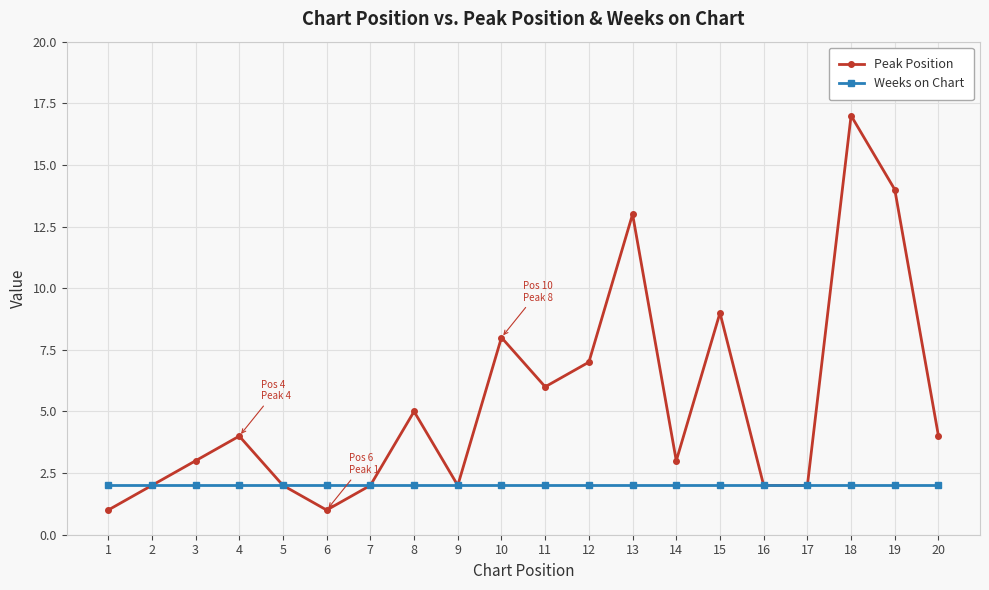

The value of Weeks on Chart at 20 is 2. True or false?

True